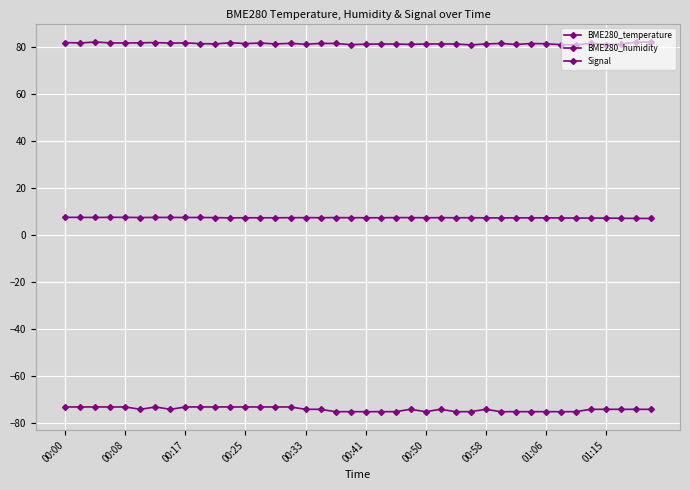

Where is BME280_temperature nearest to the value 7?

39